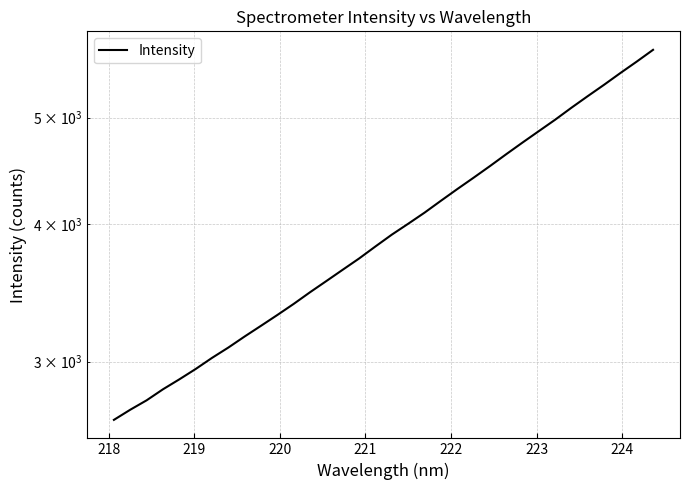

Count the number of categories in the chart.

34